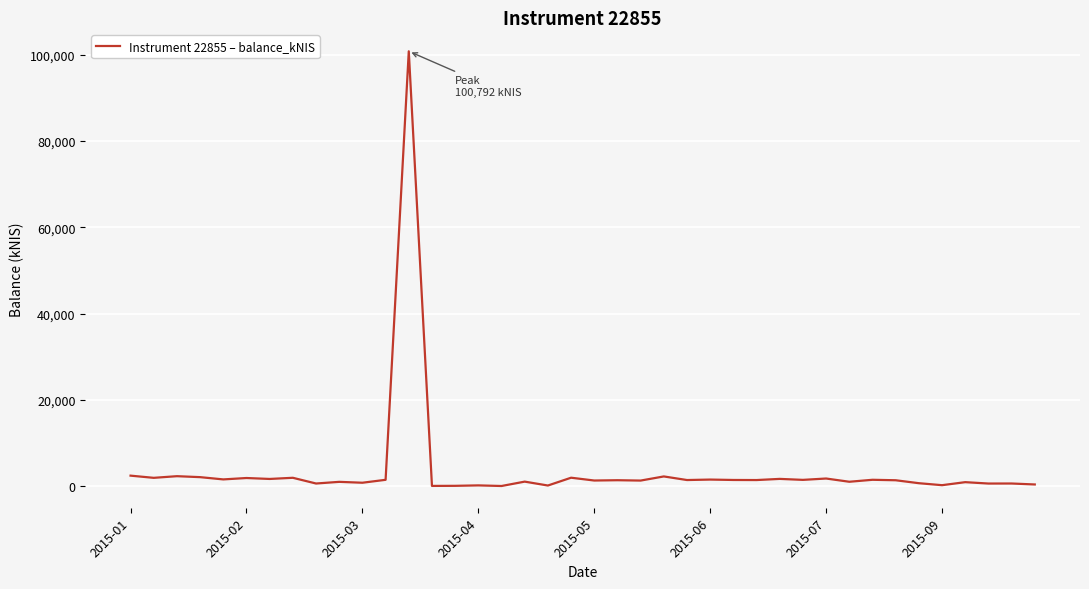

How many lines are shown in the chart?

1